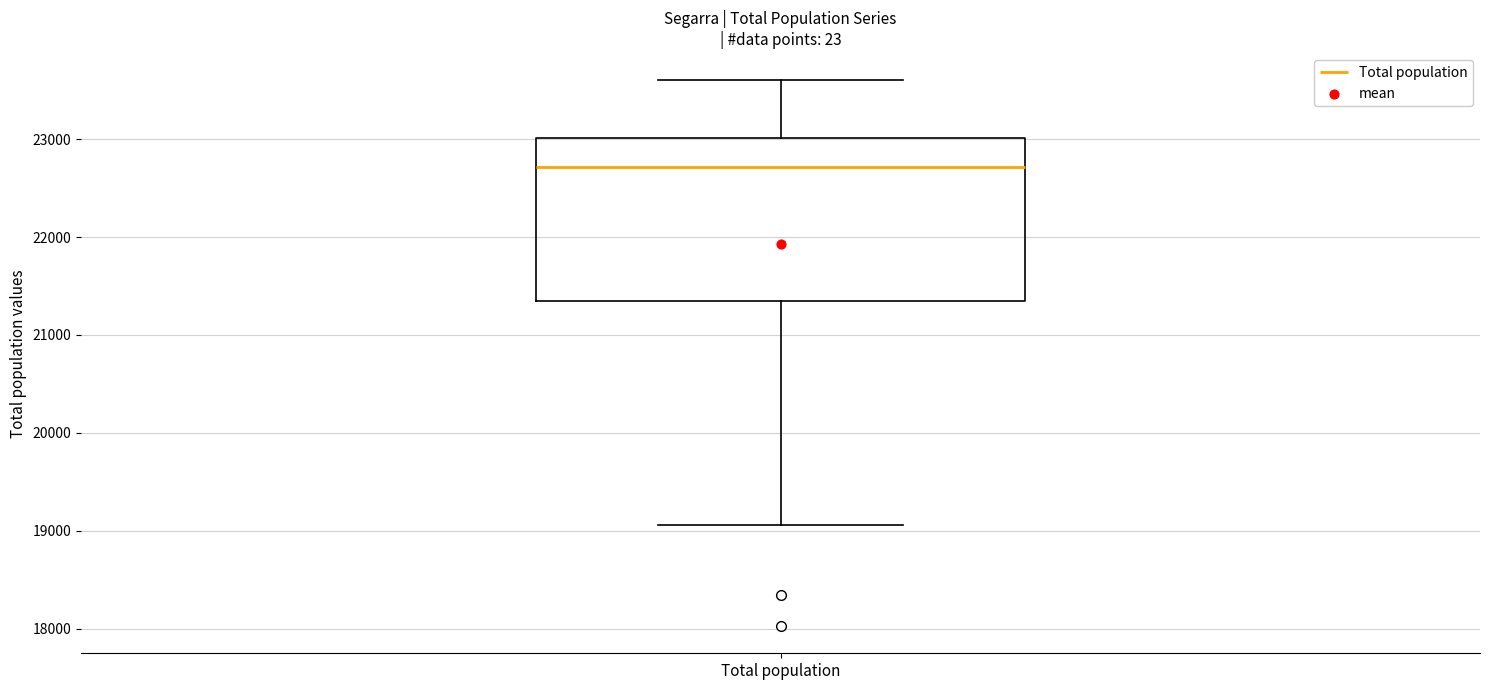

Where is the lower edge of the box for Total population on the y-axis? The values are not printed on the chart, so give them approximately, as read against the axis.

21300